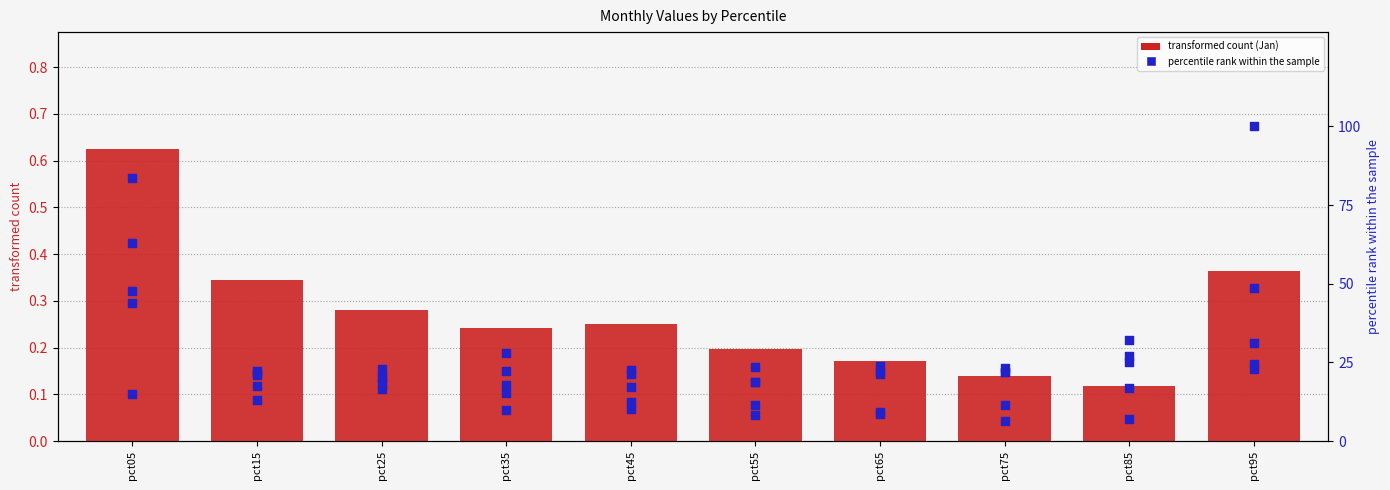

Which series has the largest total across all categories?

May